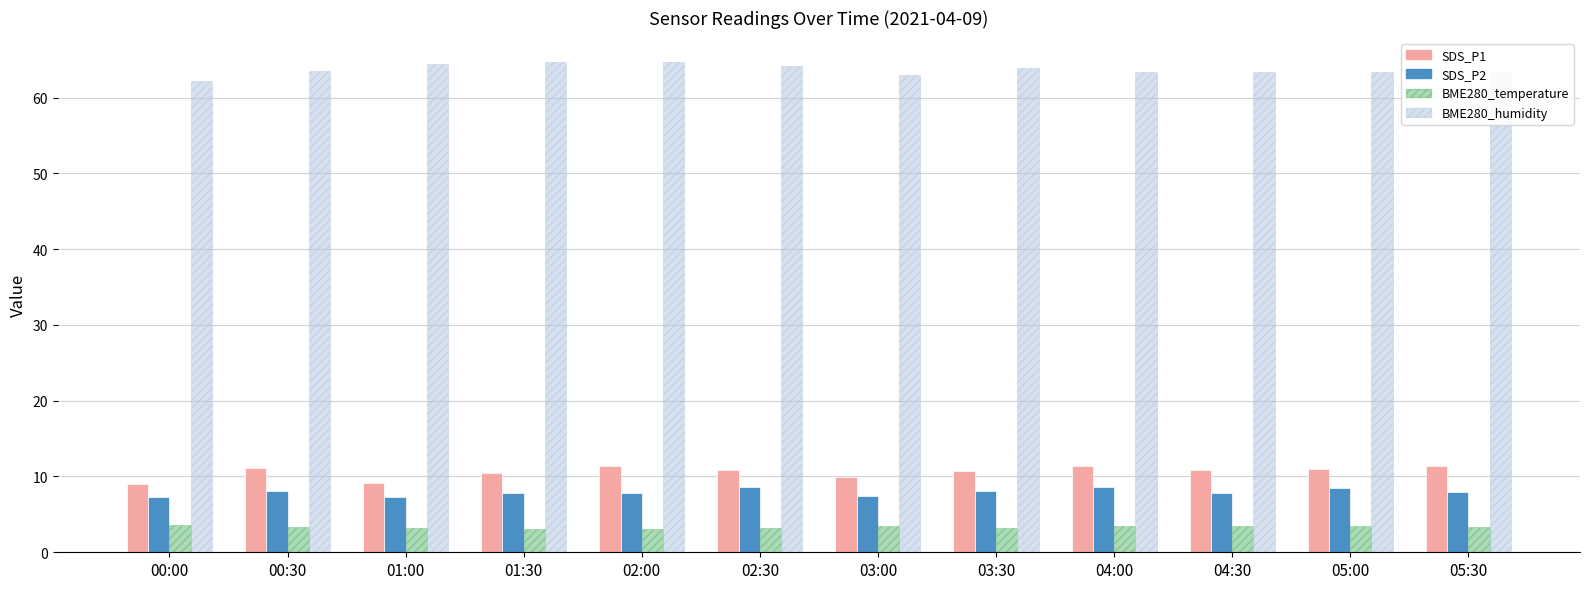

How many bars are there in each group?

4